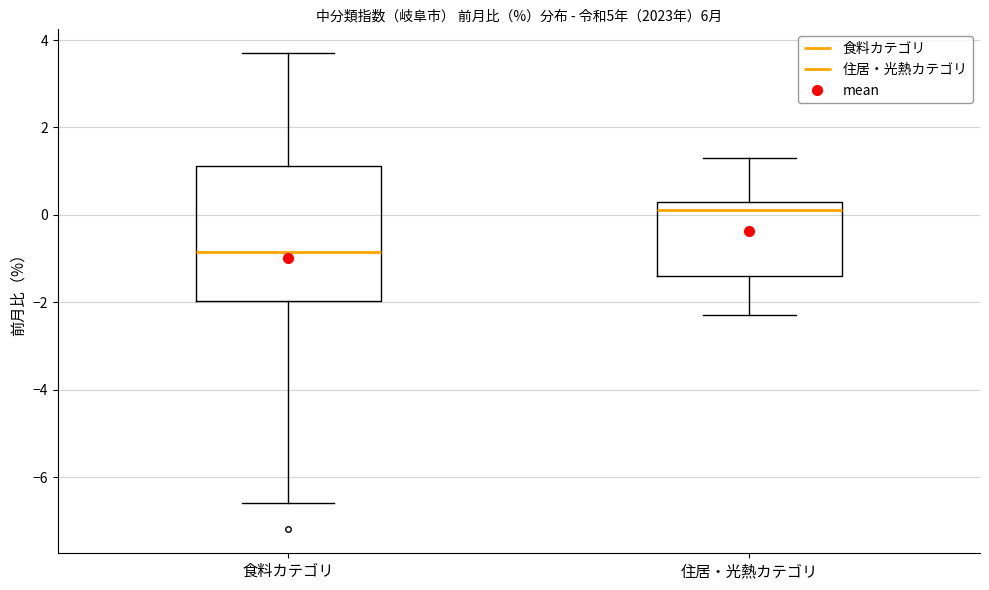

Where does the lower whisker of the box for 食料カテゴリ end on the y-axis? The values are not printed on the chart, so give them approximately, as read against the axis.

-6.6